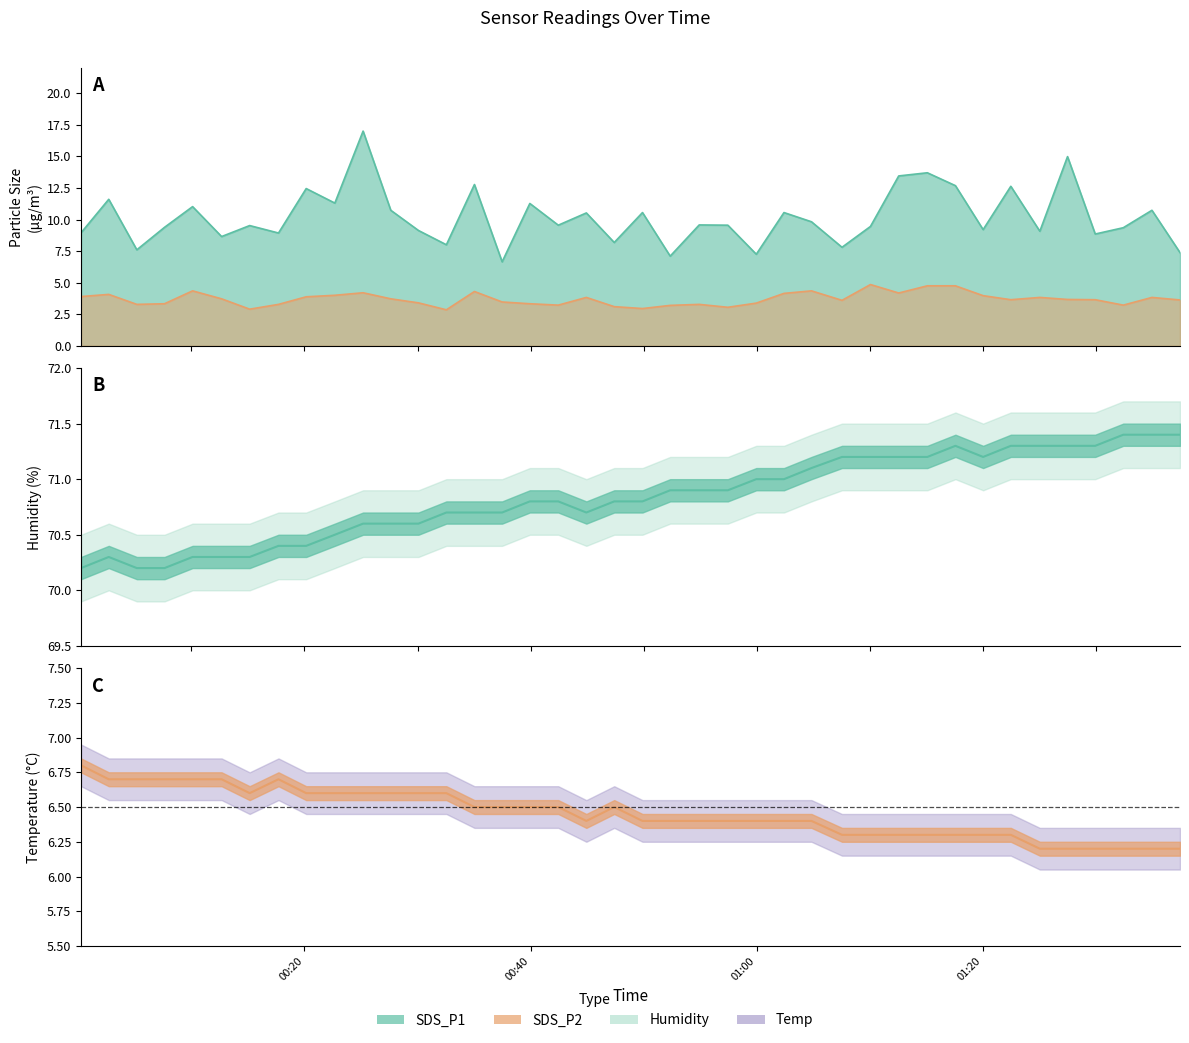

Which series has the widest spread of values?

SDS_P1